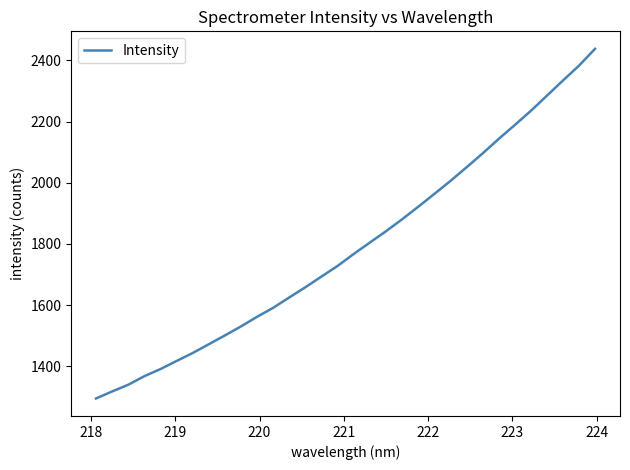

What is the minimum value shown in the chart?

1295.3